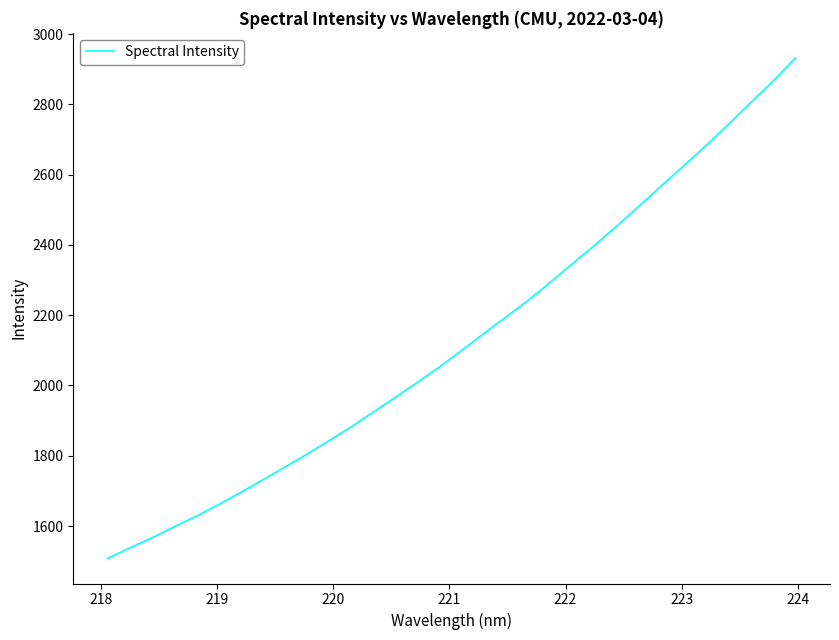

What is the difference between the maximum and minimum values?

1425.0